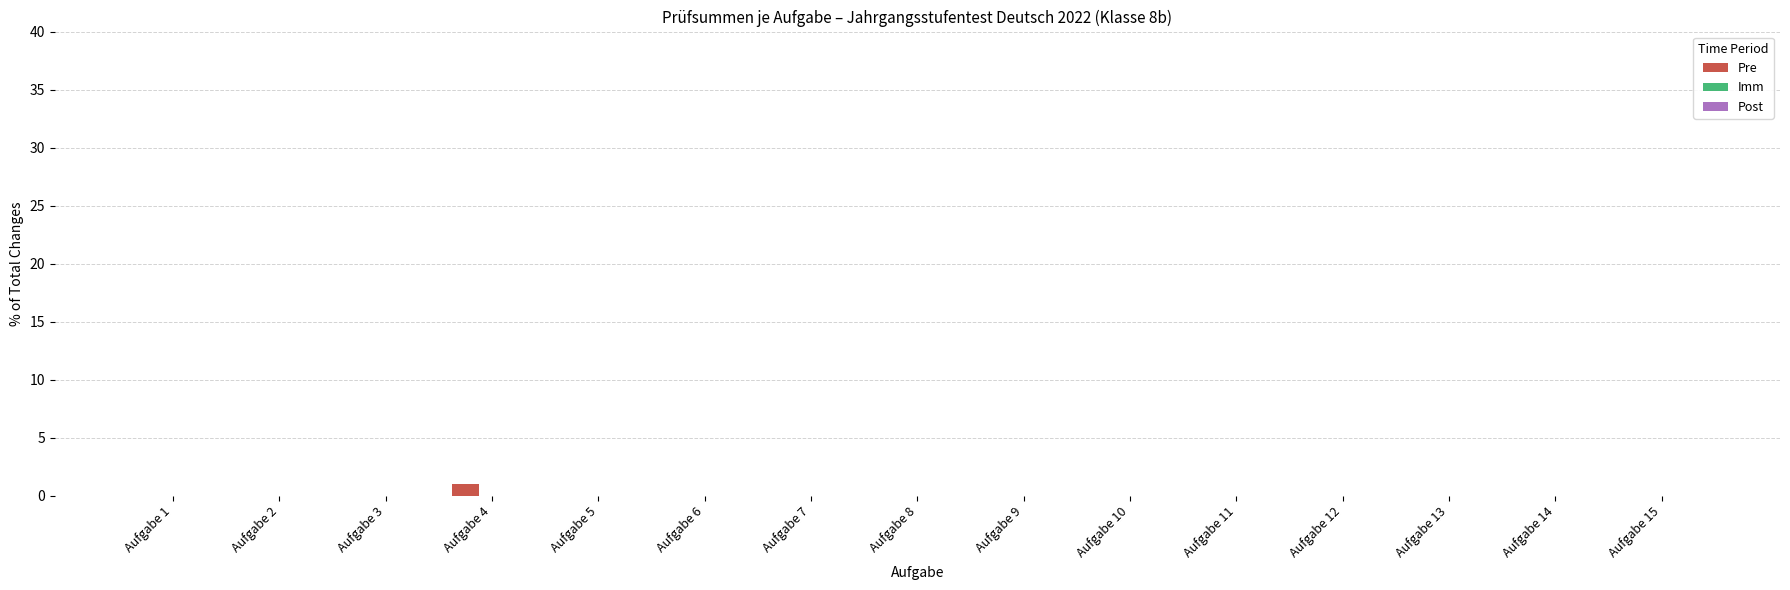

Which has a higher value, Aufgabe 15 or Aufgabe 4?

Aufgabe 4